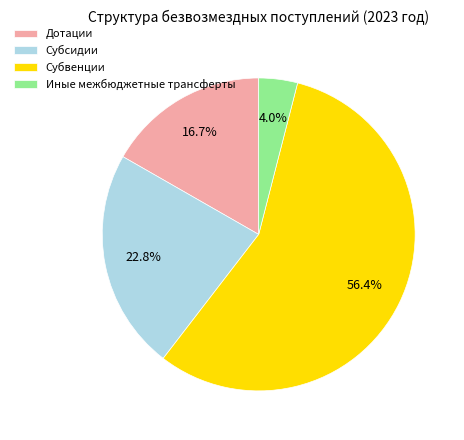

To the nearest percent, what is the average slice percentage?

25%